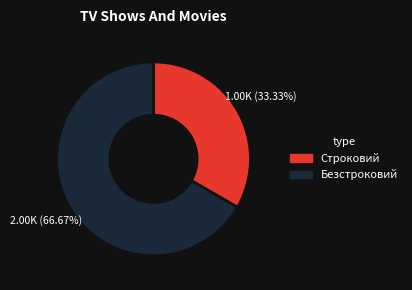

How many segments does this pie chart have?

2